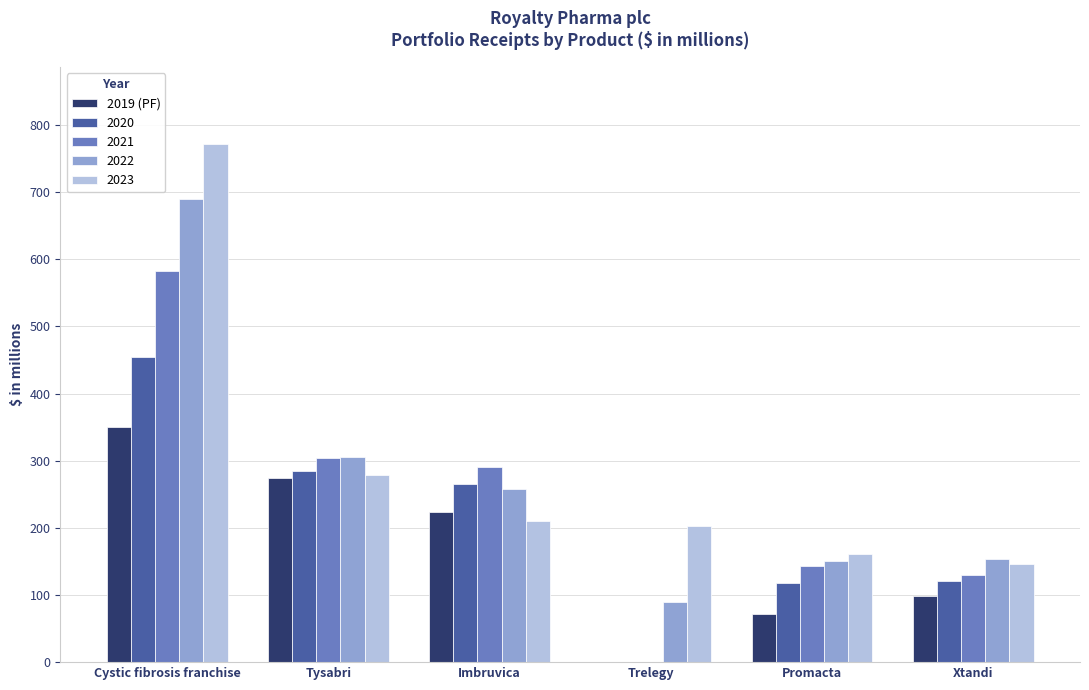

What is the approximate value of 2020 at Cystic fibrosis franchise?

454